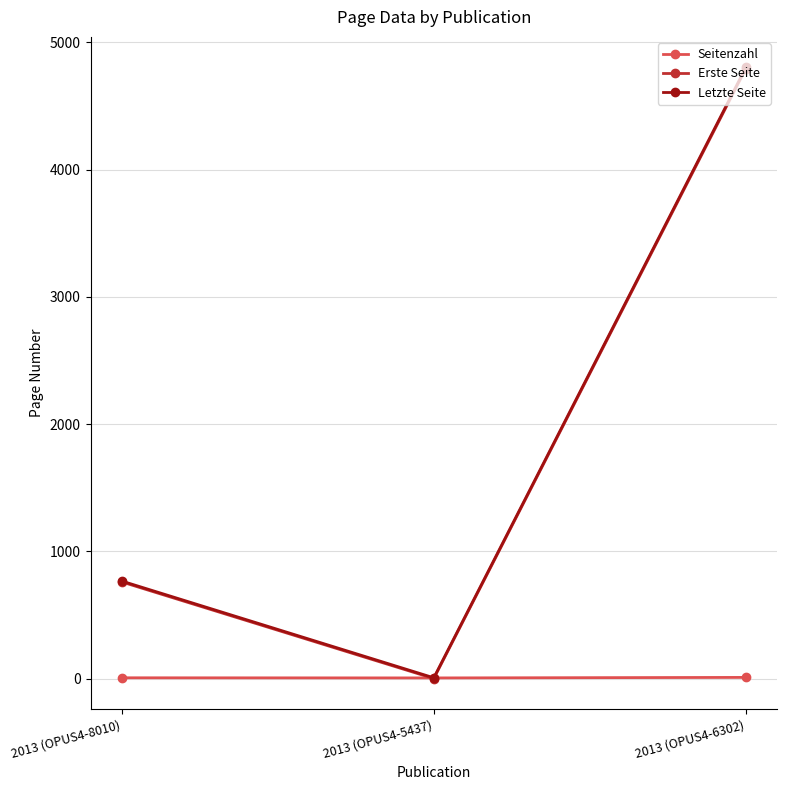

What is the total value across all series at 2013 (OPUS4-6302)?

9604